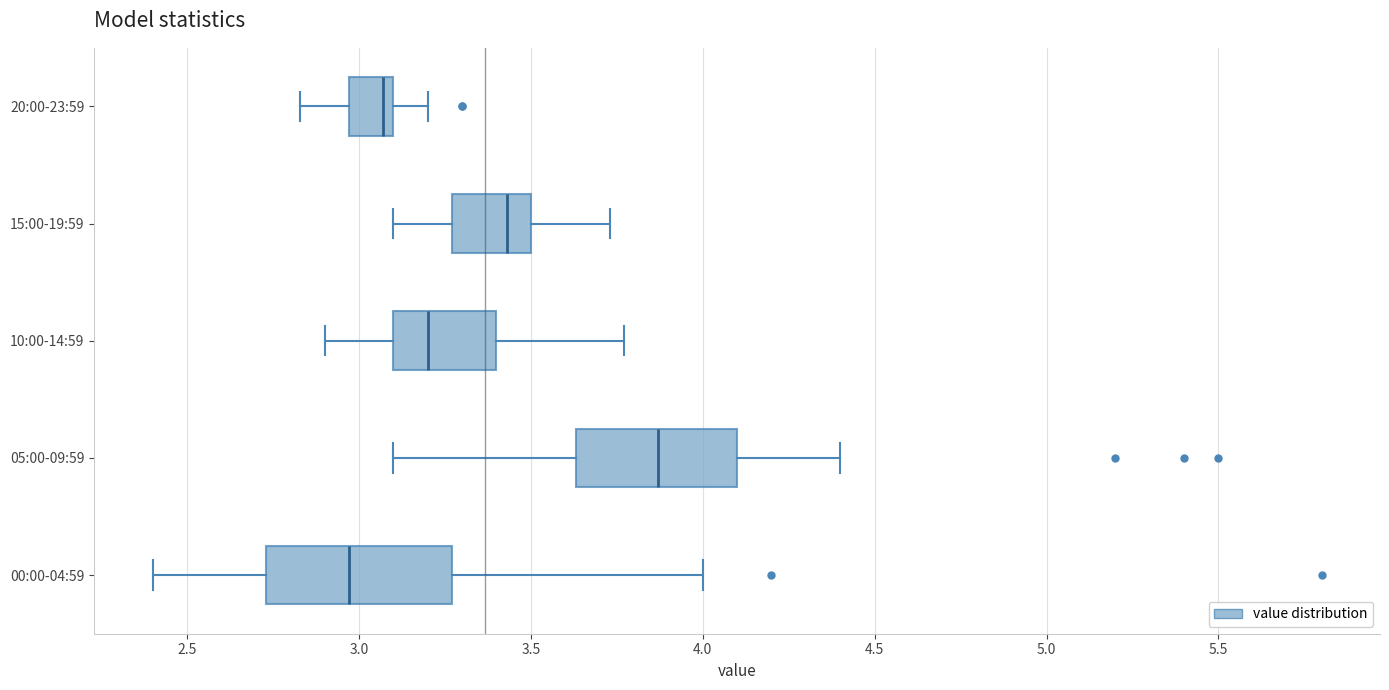

Reading bottom to top, transcribe this box plot: for each box, give where its median line is, the range the box spans, and where its two whiskers end, as read against the x-axis. The values are not printed on the chart, so give them approximately, as read against the axis.

00:00-04:59: median 2.95, box 2.75 to 3.25, whiskers 2.40 to 4.00
05:00-09:59: median 3.85, box 3.65 to 4.10, whiskers 3.10 to 4.40
10:00-14:59: median 3.20, box 3.10 to 3.40, whiskers 2.90 to 3.75
15:00-19:59: median 3.45, box 3.25 to 3.50, whiskers 3.10 to 3.75
20:00-23:59: median 3.05, box 2.95 to 3.10, whiskers 2.85 to 3.20